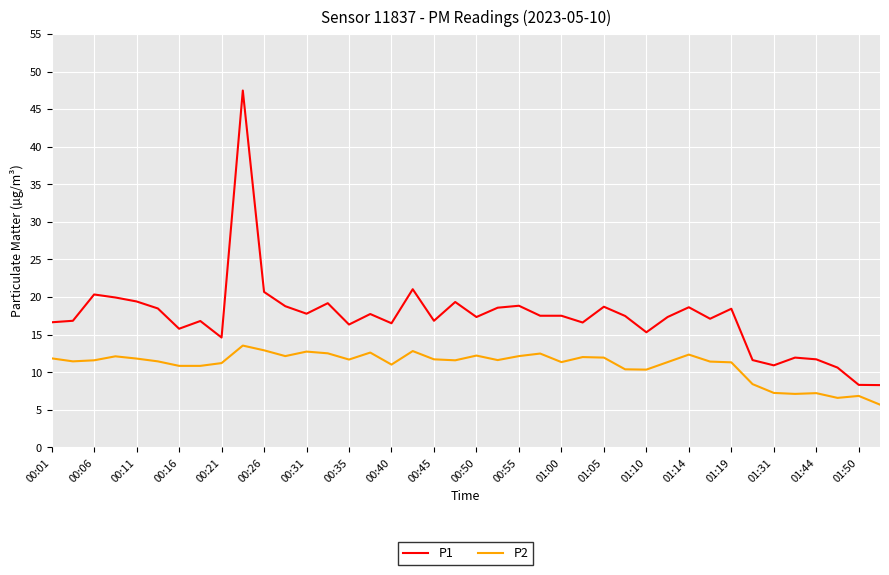

True or false: P2 and P1 cross at least once.

False